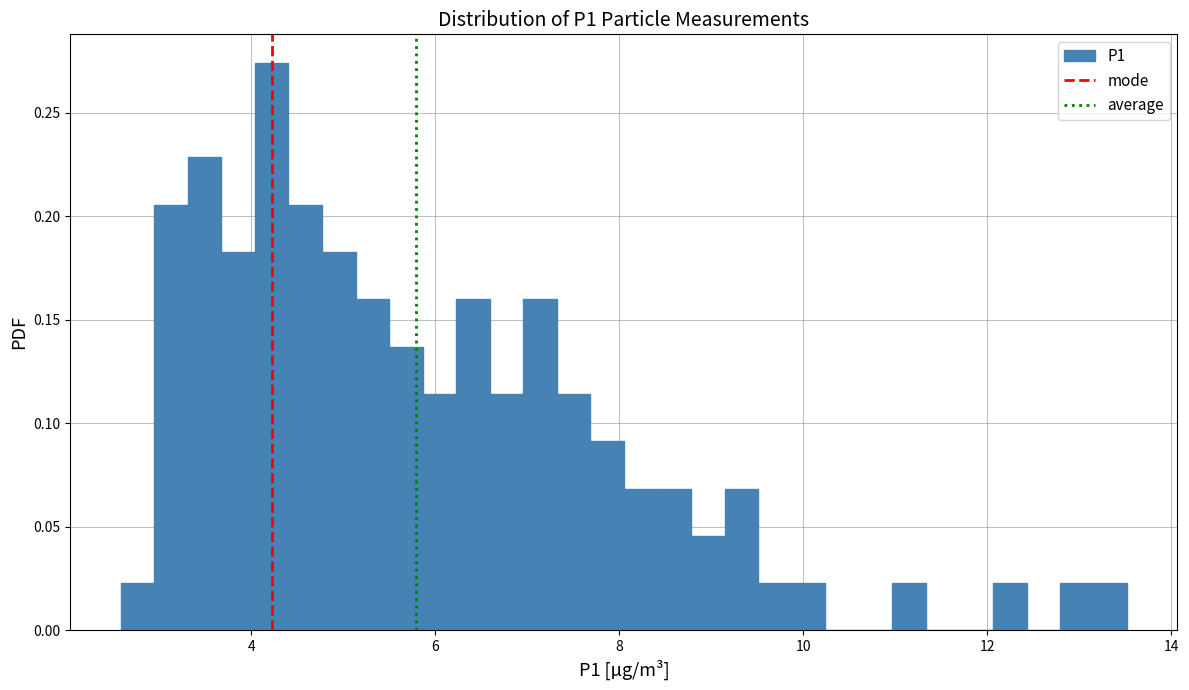

Read against the x-axis, roughly where is the centre of the tallest bar?

4.2